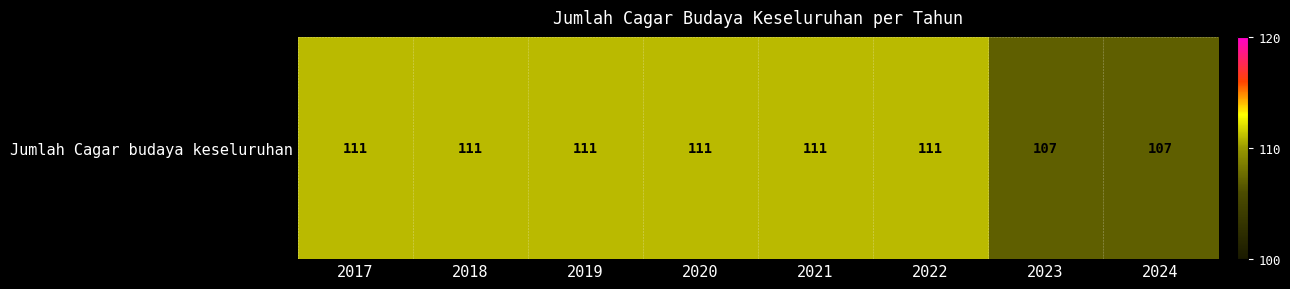

Reading right to left, what are all the values shown in this chart?

107	107	111	111	111	111	111	111